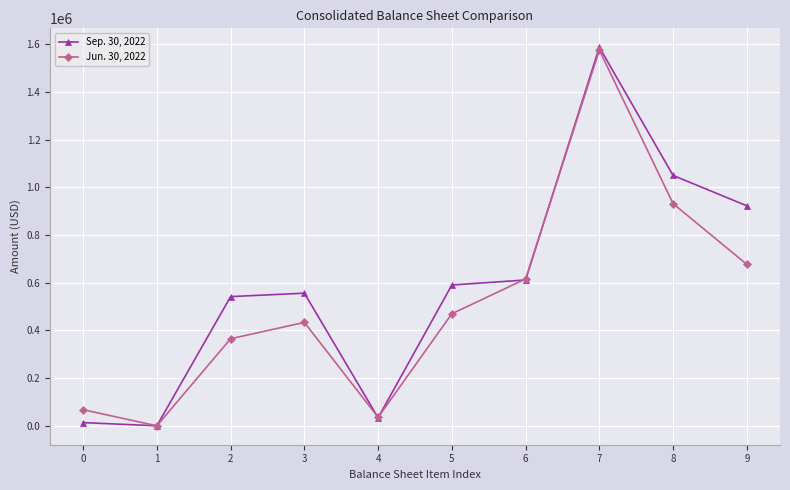

Reading left to right, transcribe all the data shown in this chart.

Sep. 30, 2022: 0=13926	1=546	2=541825	3=556297	4=34250	5=590547	6=611455	7=1586619	8=1049685	9=922229
Jun. 30, 2022: 0=67896	1=546	2=365360	3=433802	4=36161	5=469963	6=615805	7=1574775	8=931417	9=676888